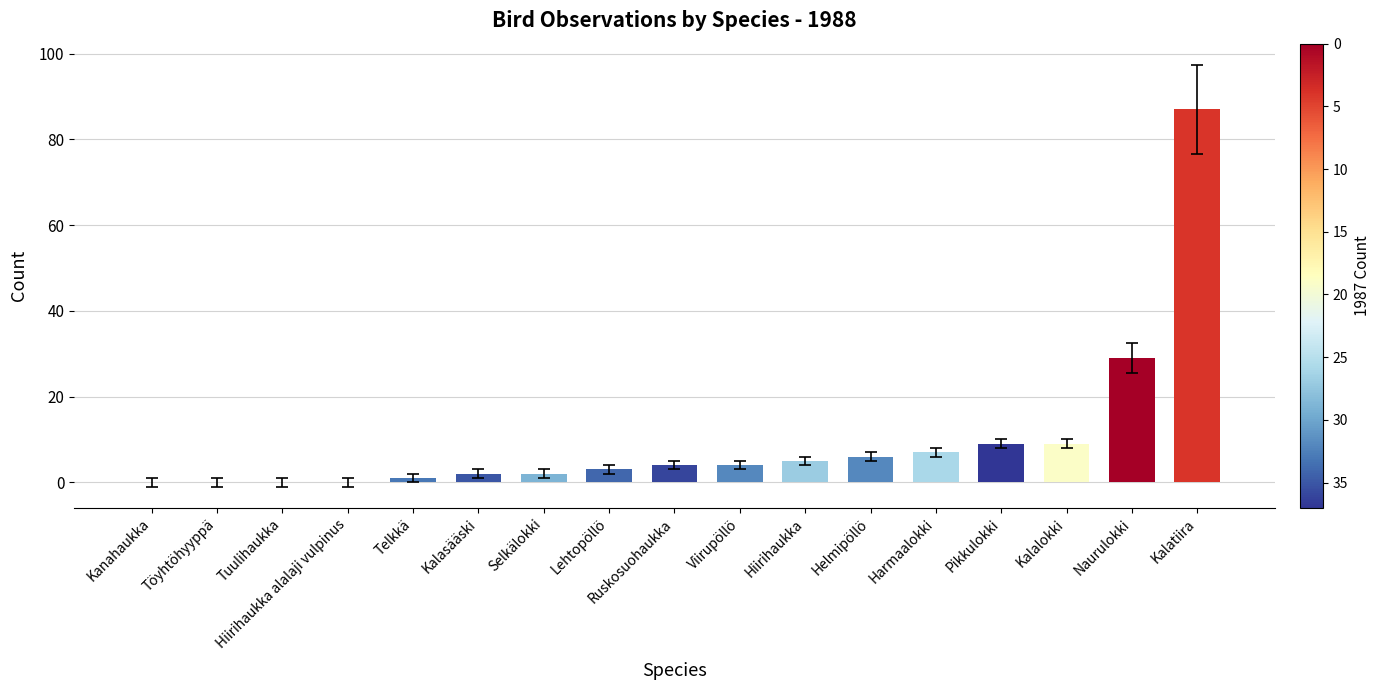

Which label corresponds to the largest value in the chart?

Kalatiira